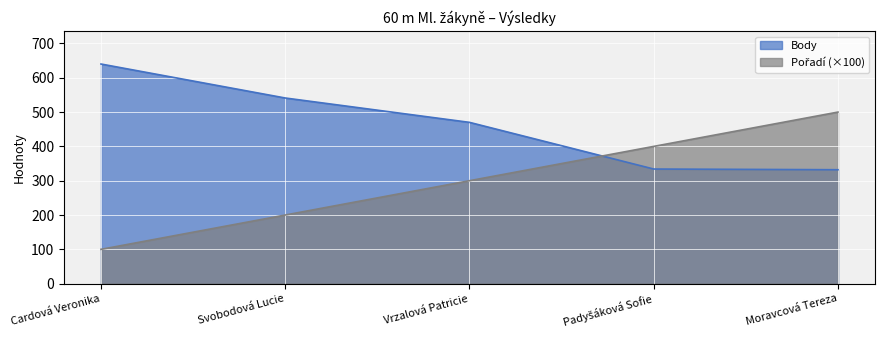

At which category is the sum across all series the highest?

Moravcová Tereza